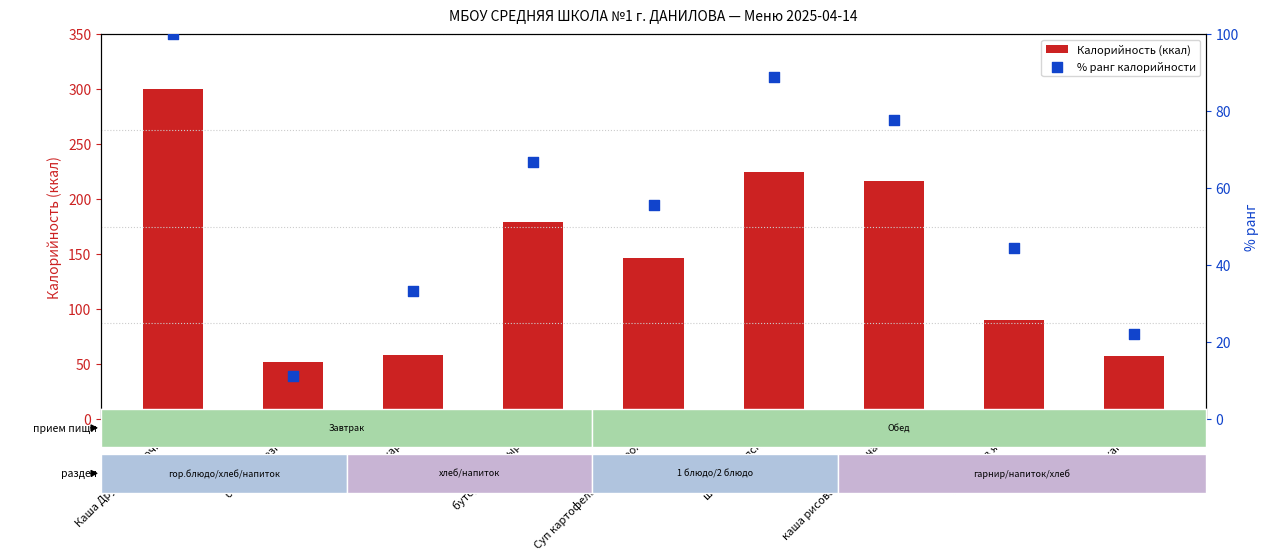

Is the value of Калорийность (ккал) at чай с сахаром greater than the value of % ранг калорийности at компот из ягод?

Yes